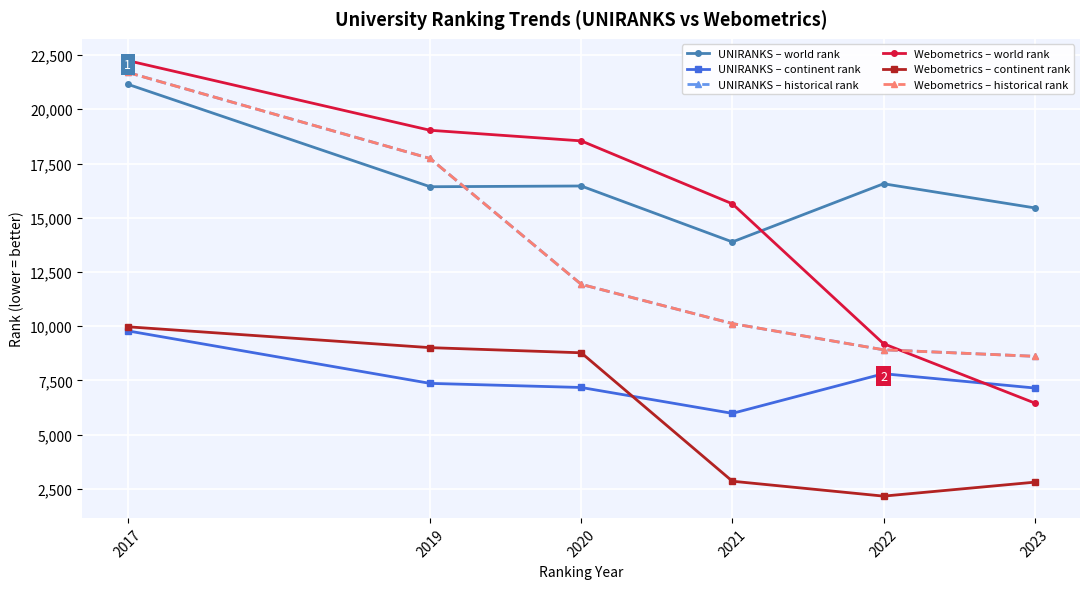

True or false: UNIRANKS – world rank and Webometrics – historical rank cross at least once.

True